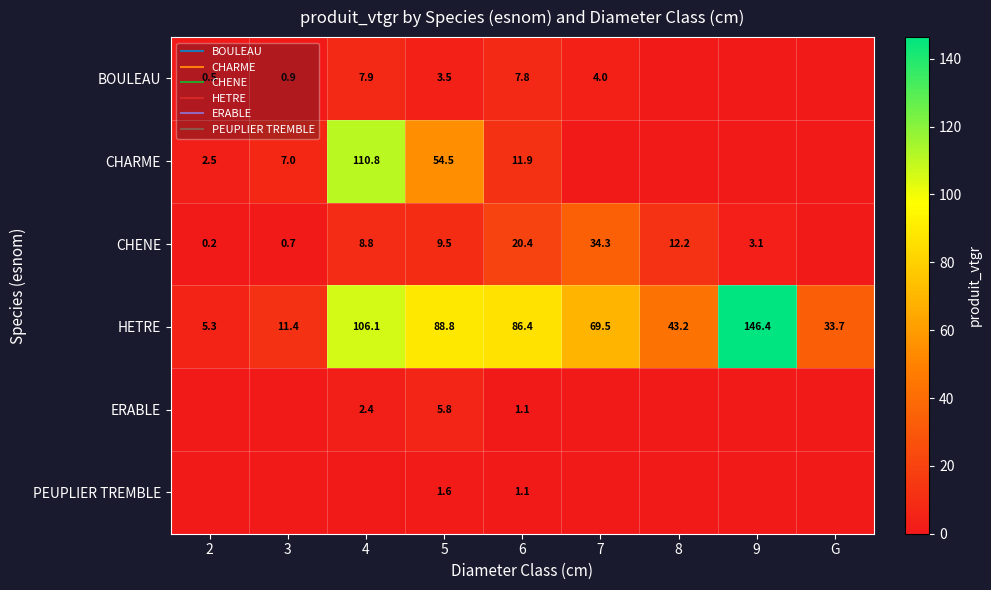

The value of HETRE at 3 is 11.4. True or false?

True